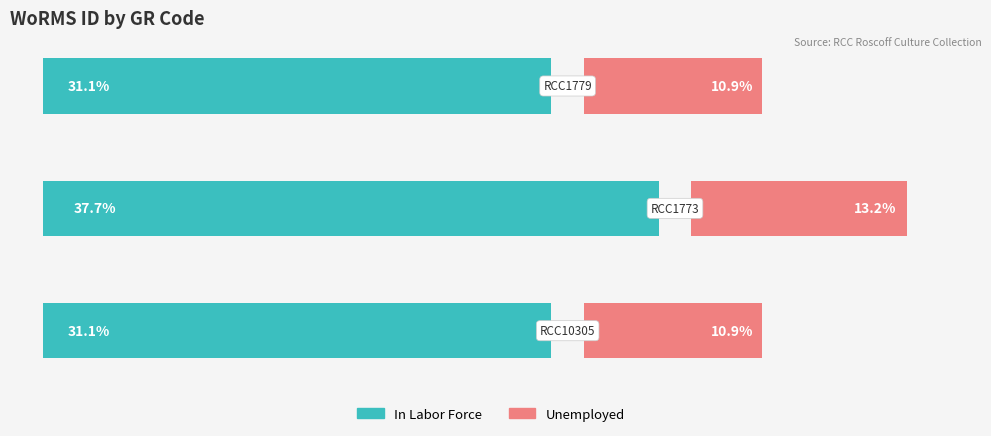

How many bars are there in each group?

2